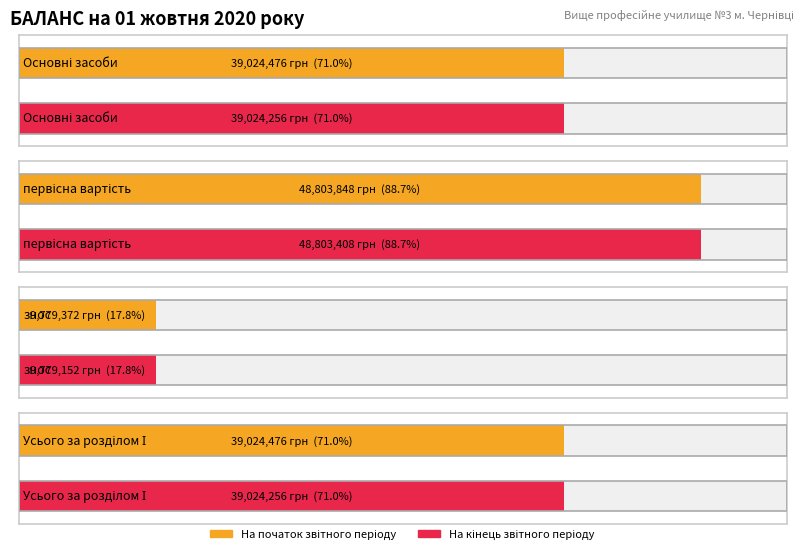

What is the greatest value displayed?

48803848